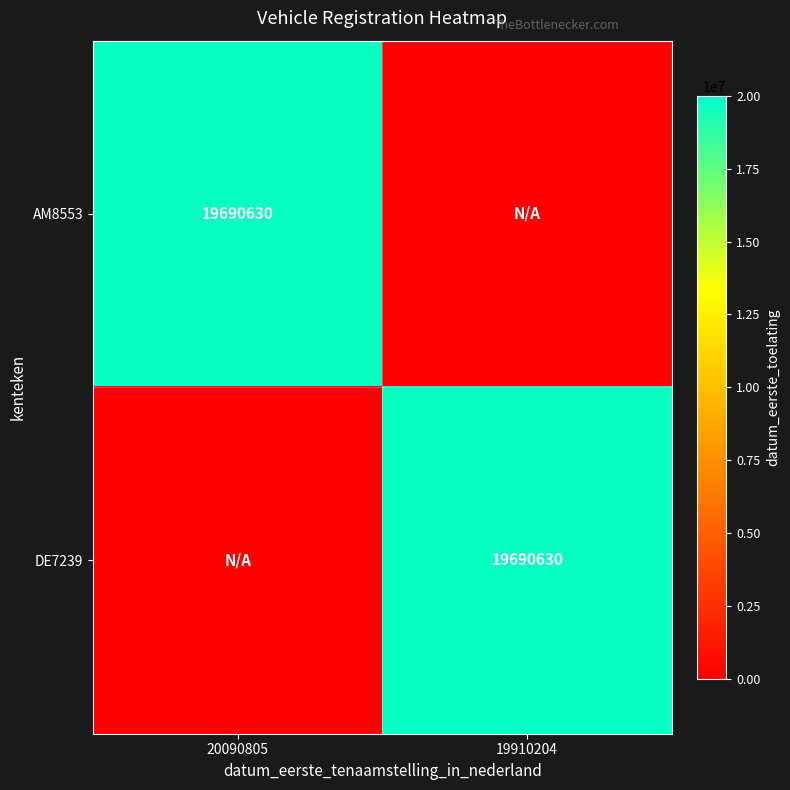

The value of DE7239 at 19910204 is 19690630. True or false?

True